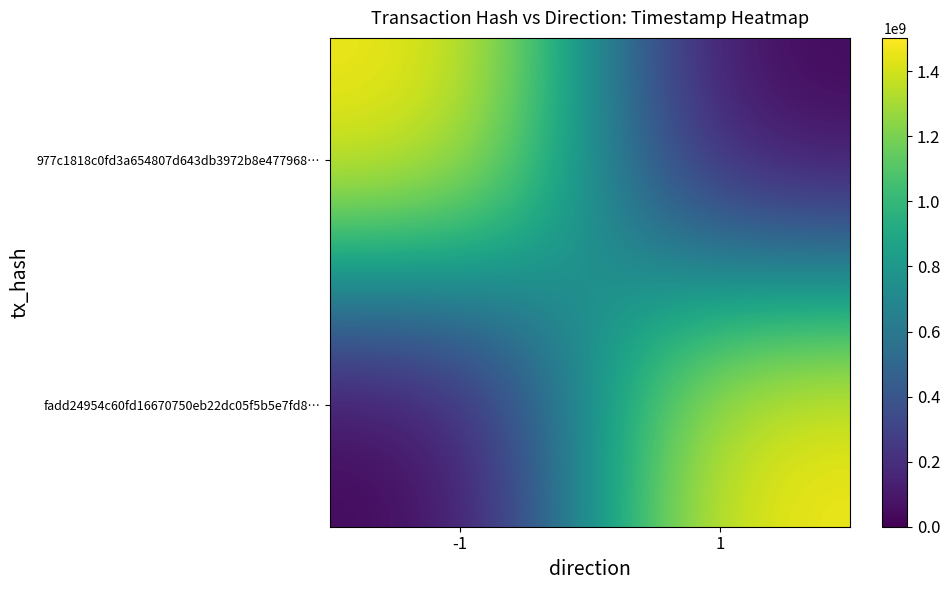

Which series changed the most between -1 and 1?

977c1818c0fd3a654807d643db3972b8e477968…